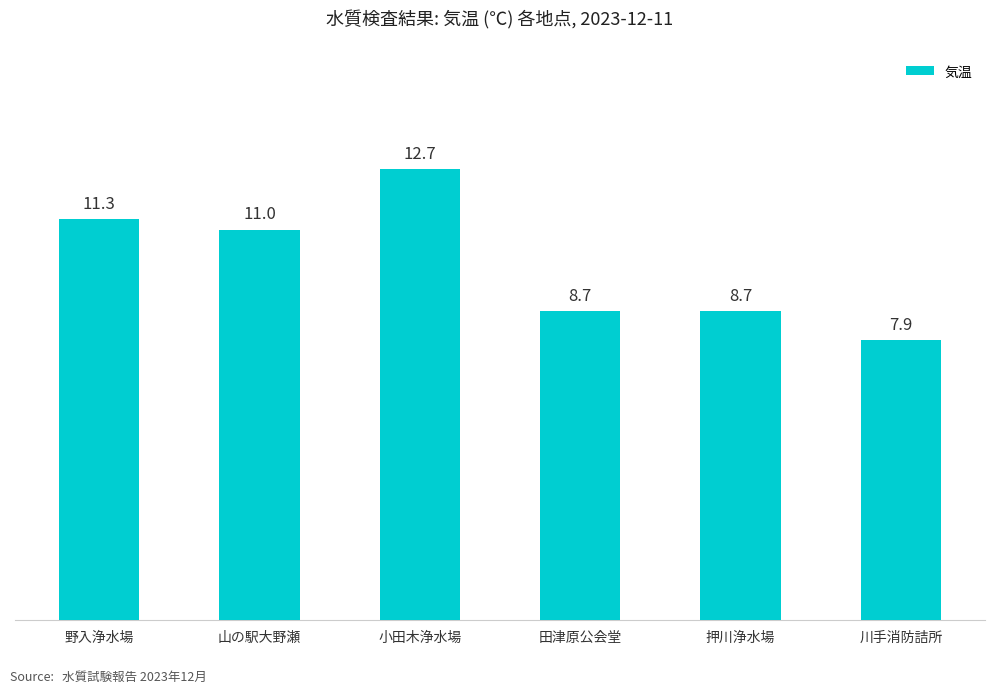

What is the greatest value displayed?

12.7